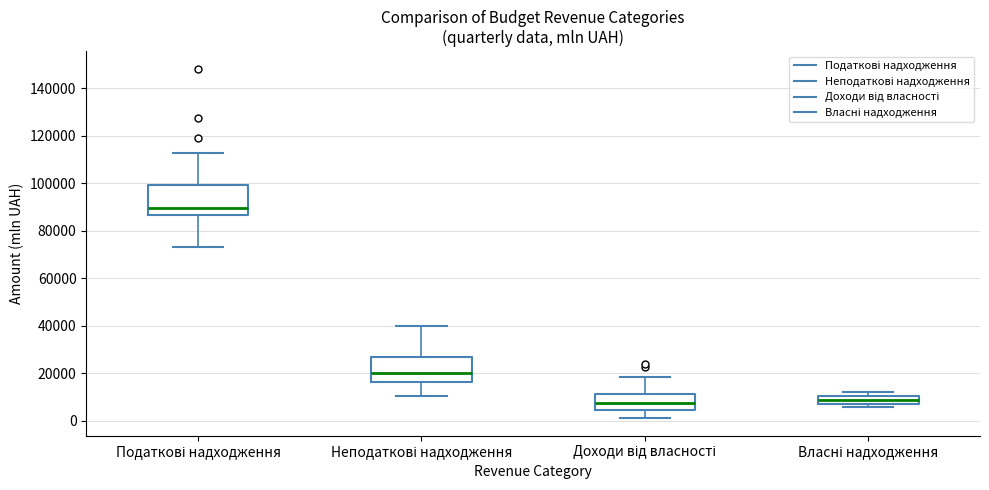

Reading left to right, transcribe this box plot: for each box, give where its median line is, the range the box spans, and where its two whiskers end, as read against the y-axis. The values are not printed on the chart, so give them approximately, as read against the axis.

Податкові надходження: median 90000, box 86000 to 100000, whiskers 74000 to 112000
Неподаткові надходження: median 20000, box 16000 to 28000, whiskers 10000 to 40000
Доходи від власності: median 8000, box 4000 to 12000, whiskers 2000 to 18000
Власні надходження: median 8000 (inside the box), box 8000 to 10000, whiskers 6000 to 12000